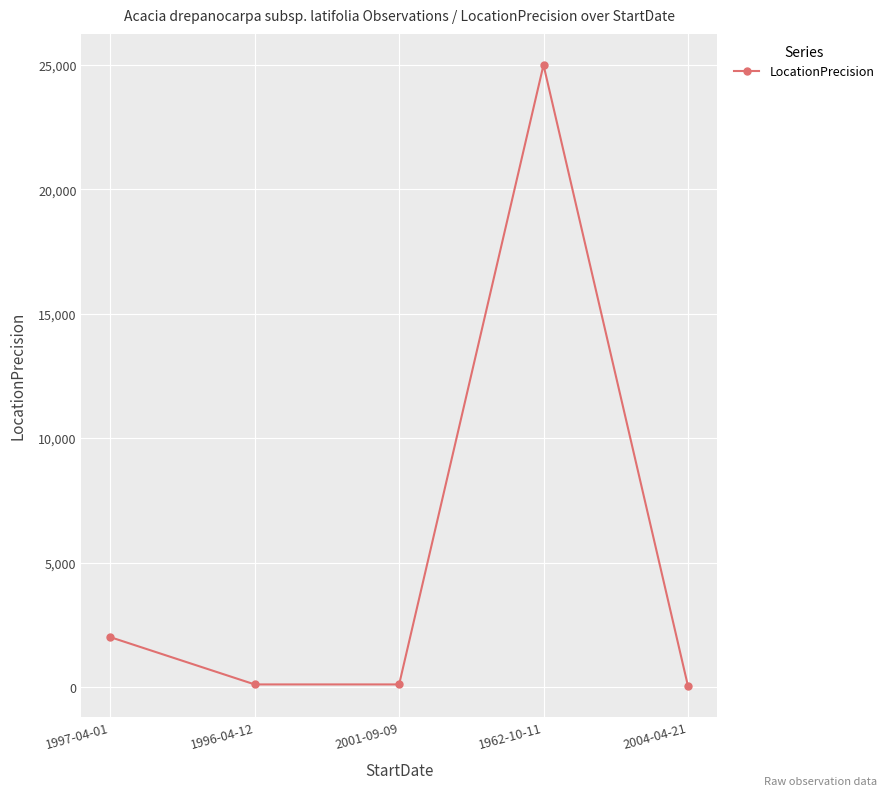

Which has a higher value, 2001-09-09 or 1962-10-11?

1962-10-11